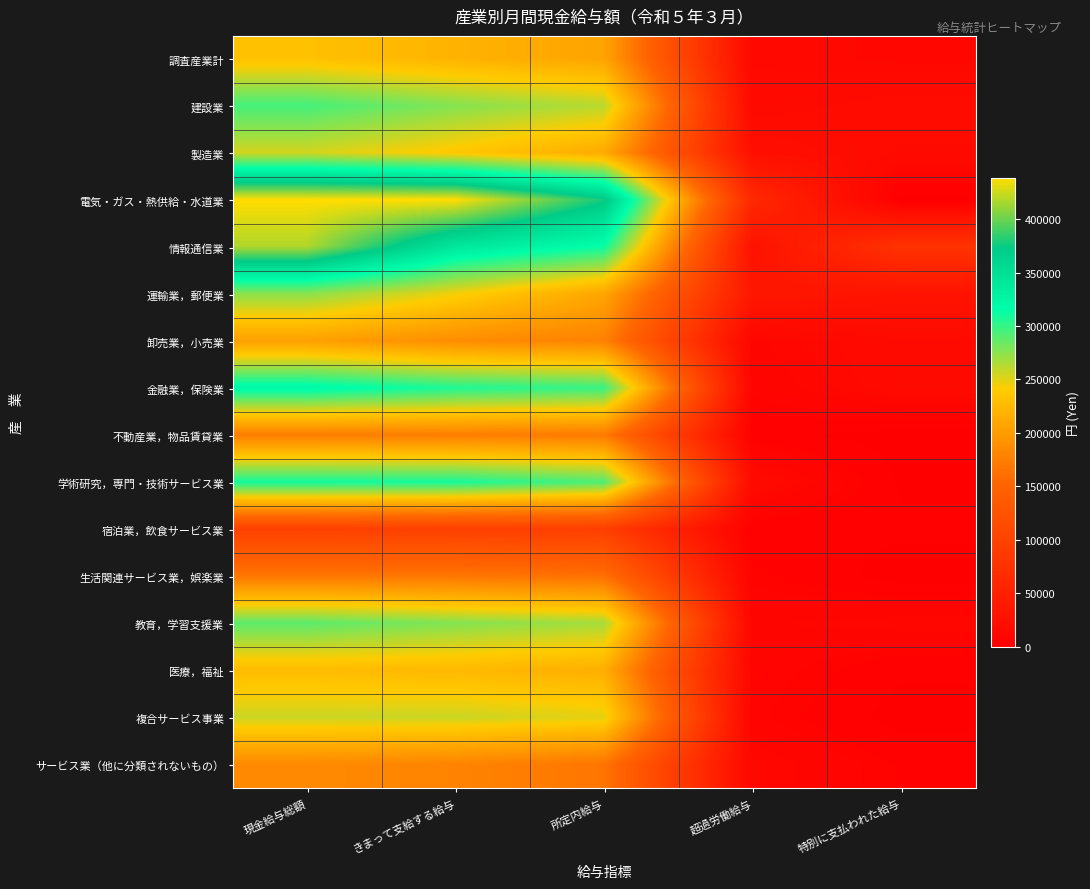

How many categories are shown in the chart?

5